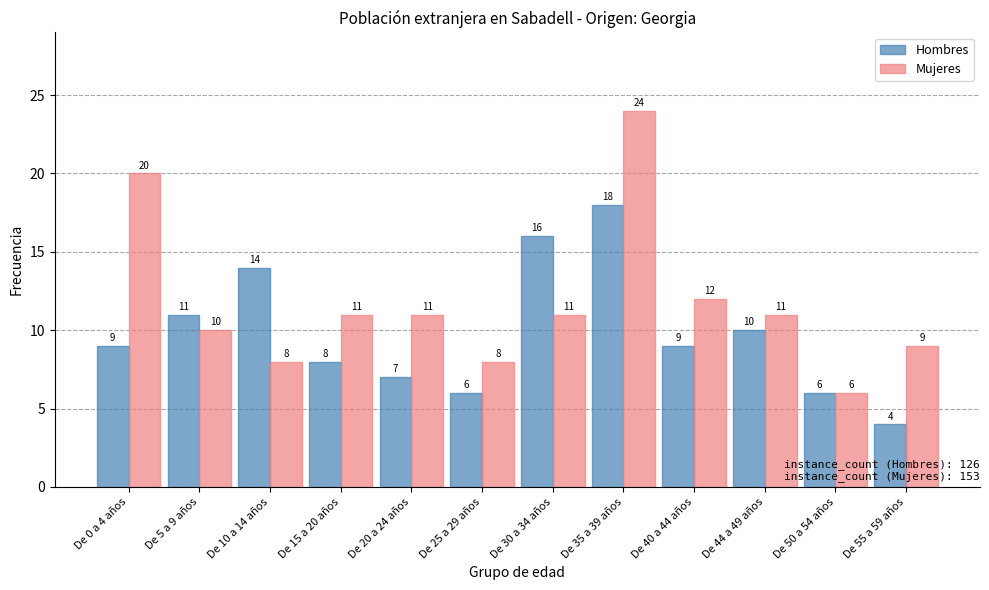

True or false: Hombres has a value of 13 at De 0 a 4 años.

False